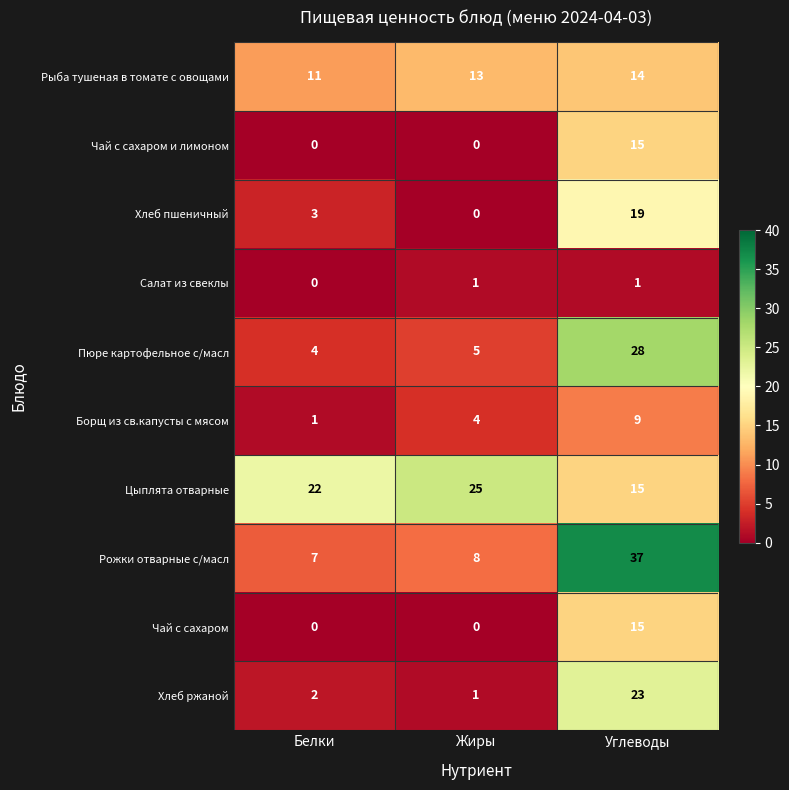

What is the maximum value shown in the chart?

37